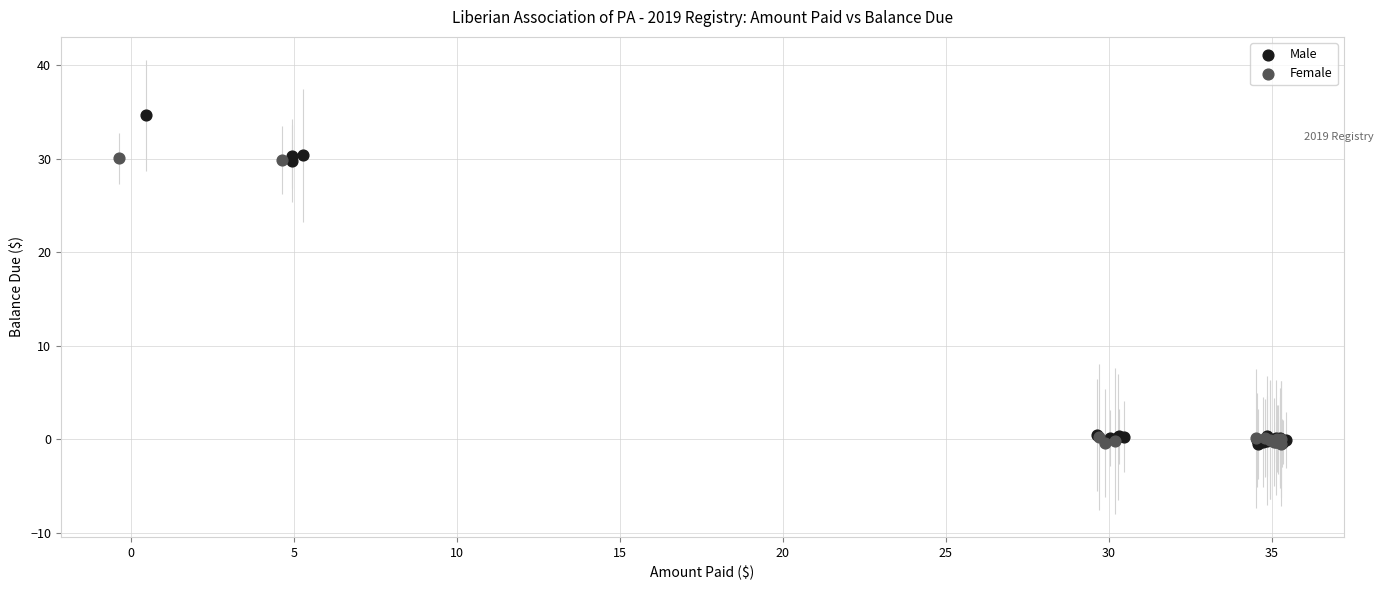

Which series contains the highest Y value?

Male